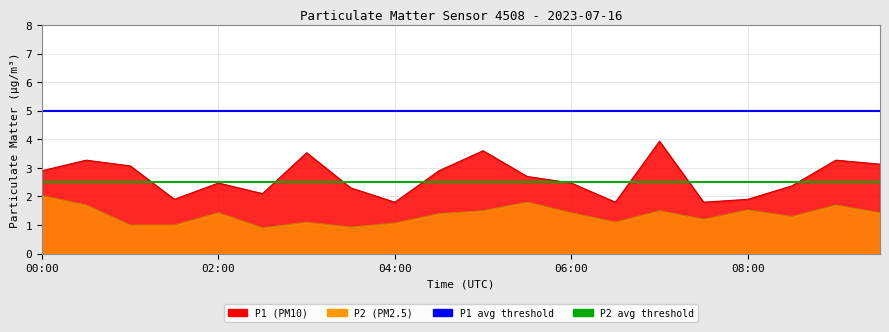

Does the chart display data point markers on the line(s)?

No